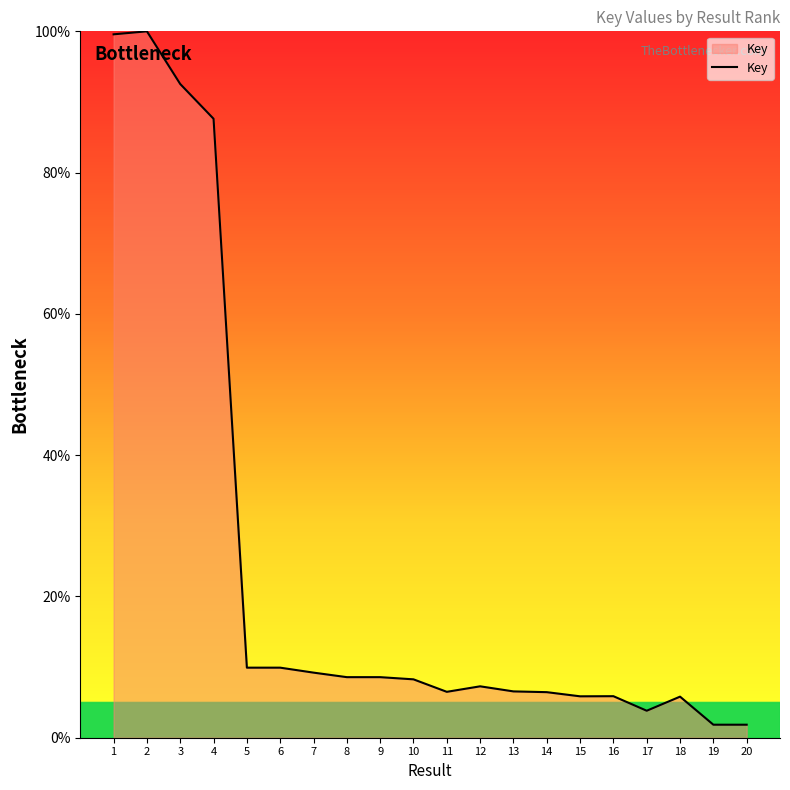

The chart shows a value of 9.2 at 7. True or false?

True